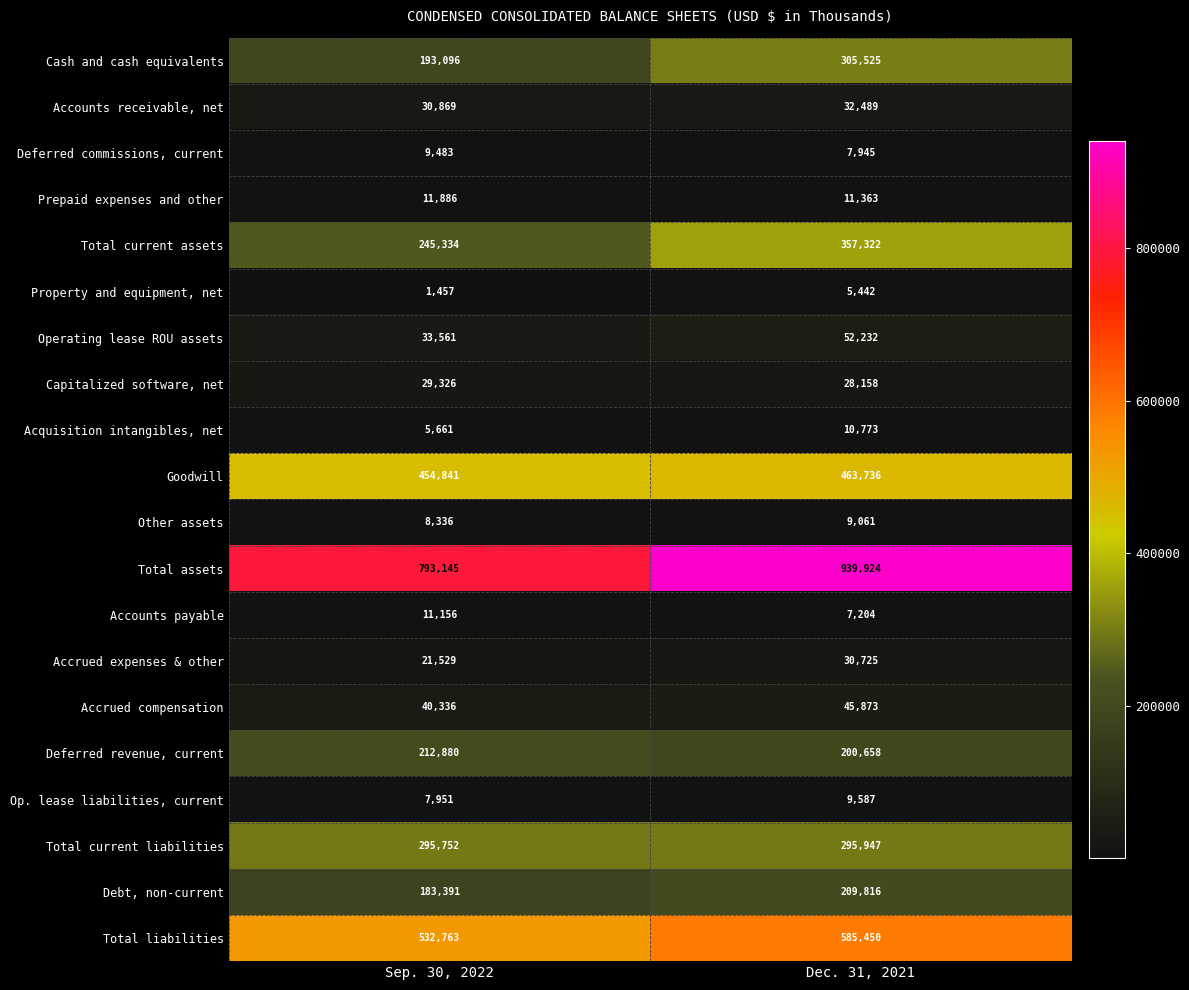

Which series changed the most between Sep. 30, 2022 and Dec. 31, 2021?

Total assets